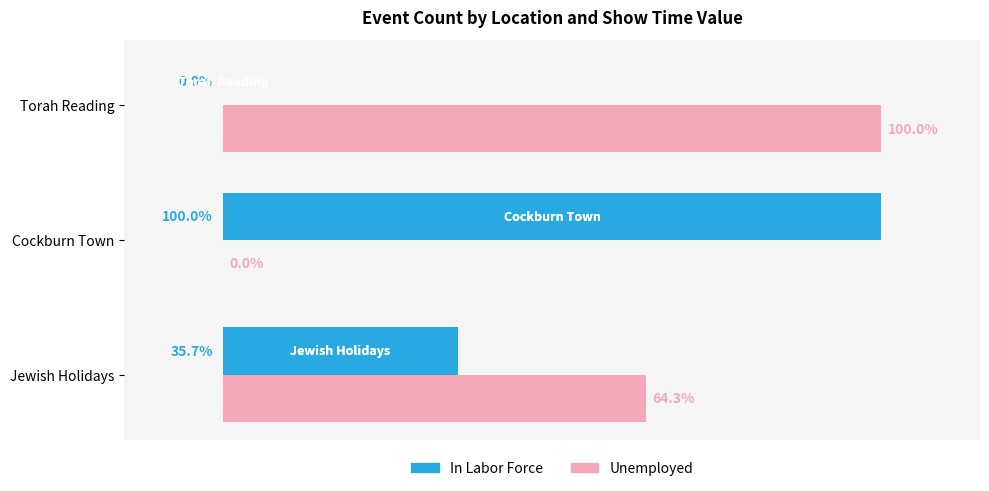

Where is In Labor Force nearest to the value 50?

Jewish Holidays